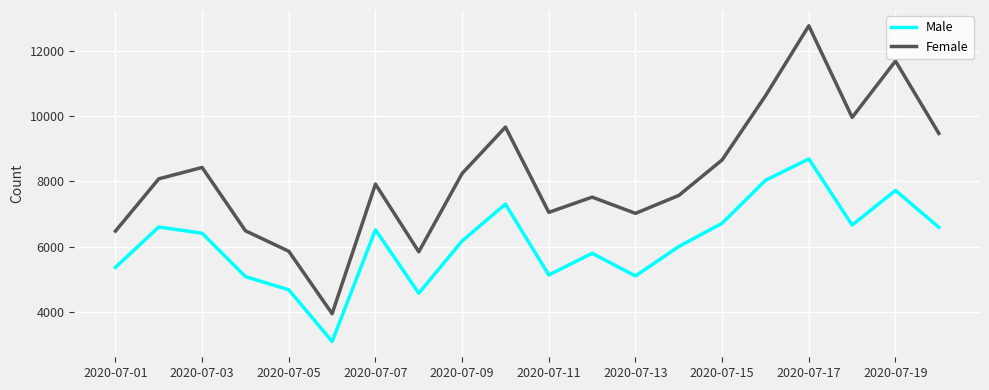

Which series has the widest spread of values?

Female